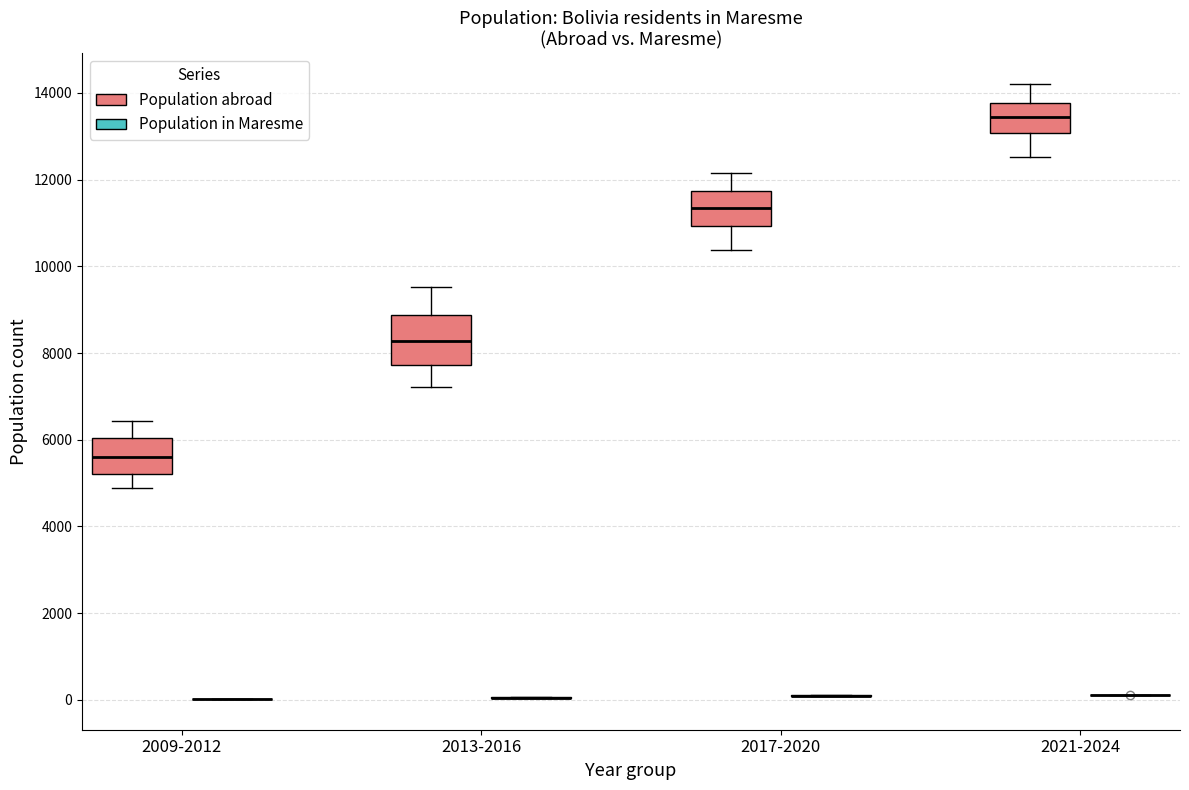

Reading left to right, read every box against the y-axis: the position of its median line, the range the box covers, and the ends of its whiskers. The values are not printed on the chart, so give them approximately, as read against the axis.

2009-2012 (Population abroad): median 5600, box 5200 to 6000, whiskers 4800 to 6400
2009-2012 (Population in Maresme): box collapsed to a line at 0, whiskers 0 to 0
2013-2016 (Population abroad): median 8200, box 7800 to 8800, whiskers 7200 to 9600
2013-2016 (Population in Maresme): box collapsed to a line at 0, whiskers 0 to 0
2017-2020 (Population abroad): median 11400, box 11000 to 11800, whiskers 10400 to 12200
2017-2020 (Population in Maresme): box collapsed to a line at 0, whiskers 0 to 200
2021-2024 (Population abroad): median 13400, box 13000 to 13800, whiskers 12600 to 14200
2021-2024 (Population in Maresme): box collapsed to a line at 200, whiskers 200 to 200